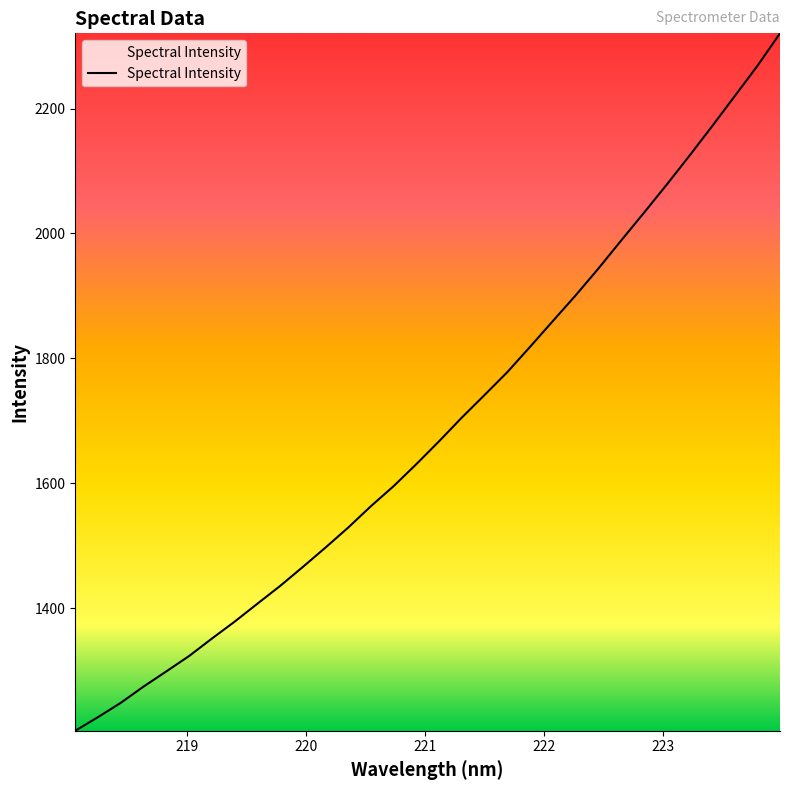

What is the difference between the maximum and minimum values?

1117.1